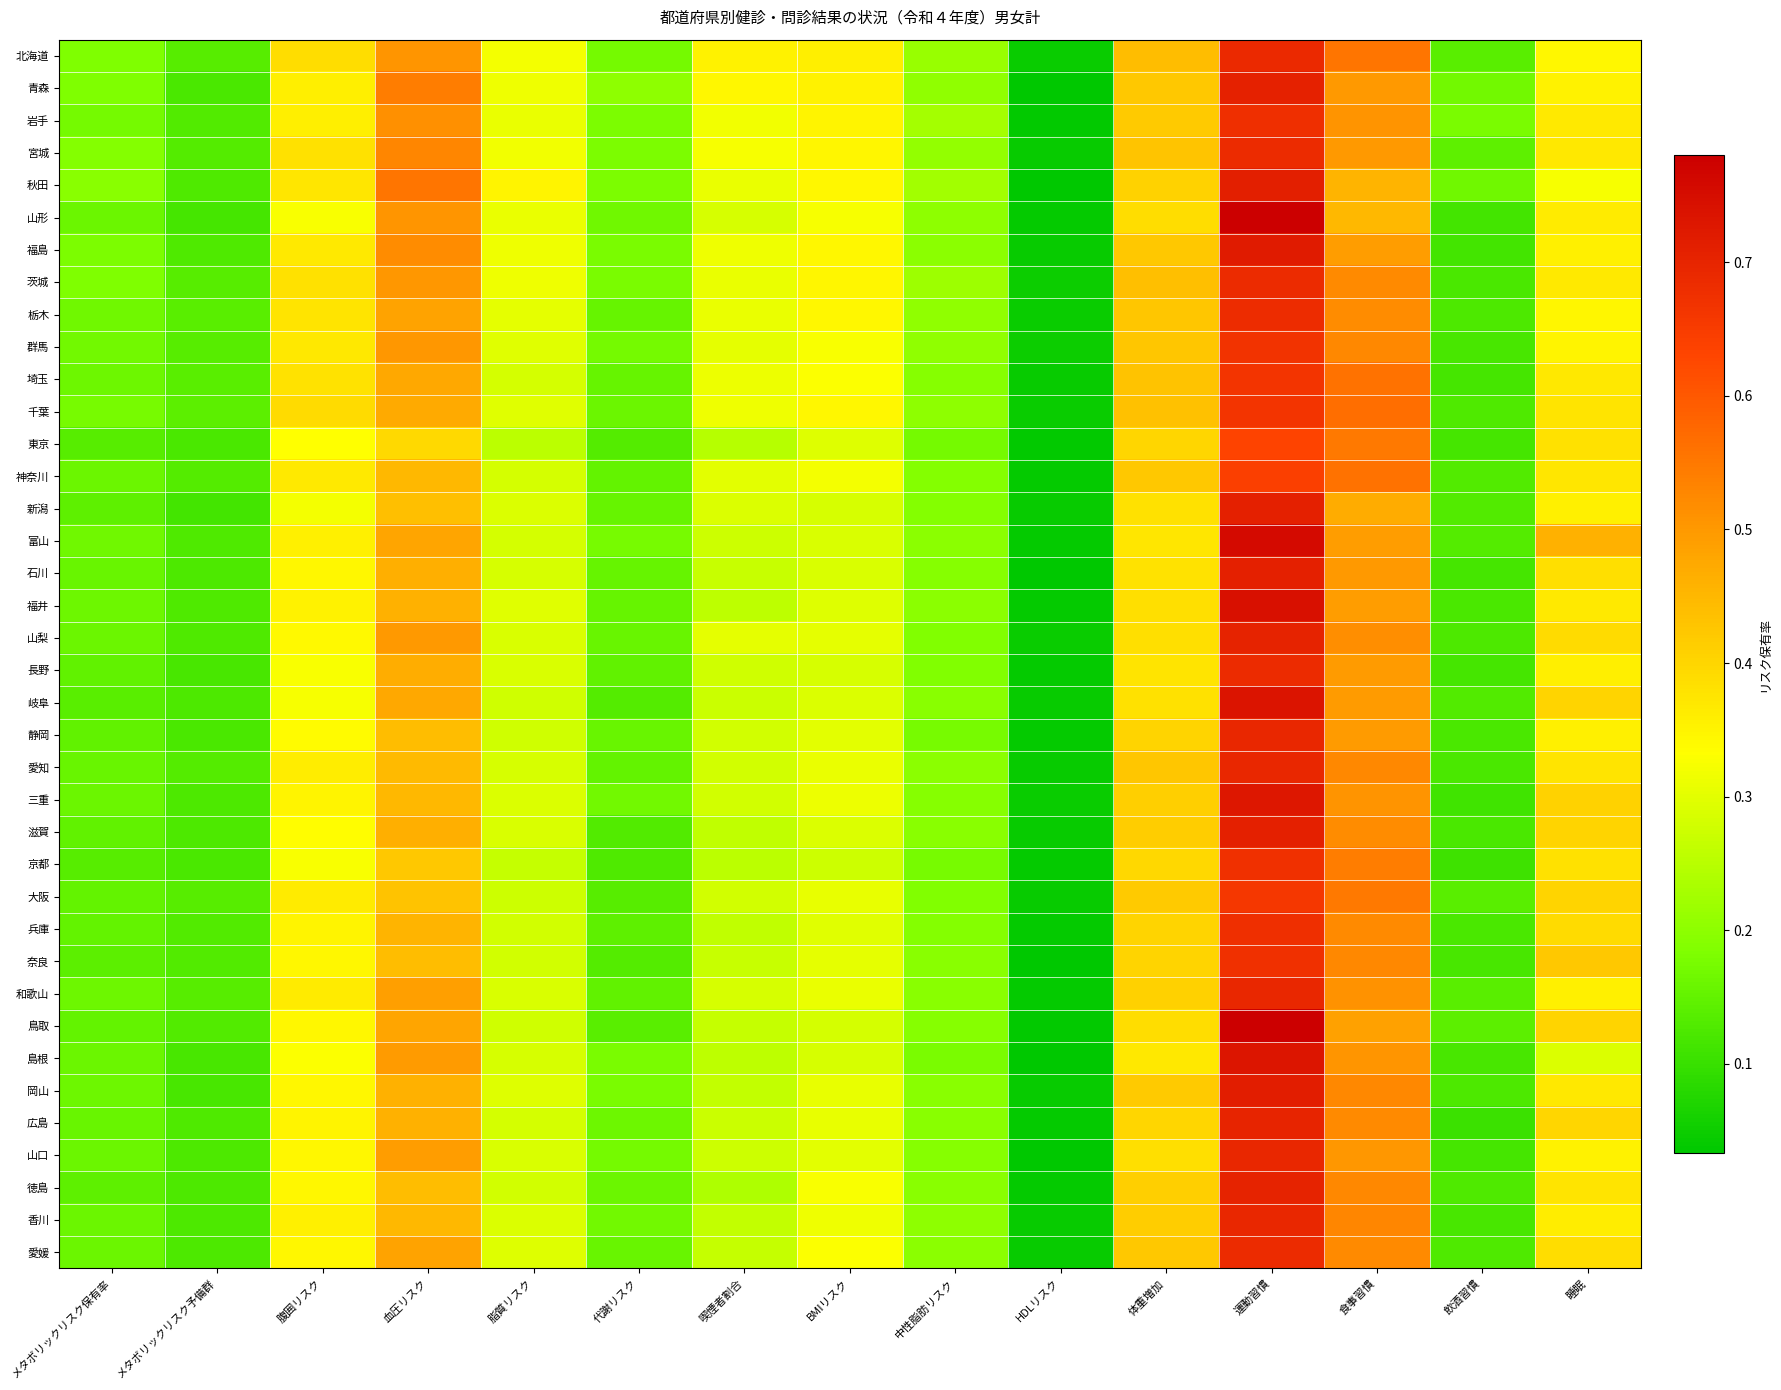

Reading left to right, what are all the values shown in this chart?

北海道: メタボリックリスク保有率=0.2	メタボリックリスク予備群=0.1	腹囲リスク=0.4	血圧リスク=0.5	脂質リスク=0.3	代謝リスク=0.2	喫煙者割合=0.4	BMIリスク=0.4	中性脂肪リスク=0.2	HDLリスク=0.0	体重増加=0.4	運動習慣=0.7	食事習慣=0.6	飲酒習慣=0.1	睡眠=0.3
青森: メタボリックリスク保有率=0.2	メタボリックリスク予備群=0.1	腹囲リスク=0.4	血圧リスク=0.5	脂質リスク=0.3	代謝リスク=0.2	喫煙者割合=0.3	BMIリスク=0.4	中性脂肪リスク=0.2	HDLリスク=0.0	体重増加=0.4	運動習慣=0.7	食事習慣=0.5	飲酒習慣=0.2	睡眠=0.4
岩手: メタボリックリスク保有率=0.2	メタボリックリスク予備群=0.1	腹囲リスク=0.4	血圧リスク=0.5	脂質リスク=0.3	代謝リスク=0.2	喫煙者割合=0.3	BMIリスク=0.4	中性脂肪リスク=0.2	HDLリスク=0.0	体重増加=0.4	運動習慣=0.7	食事習慣=0.5	飲酒習慣=0.2	睡眠=0.4
宮城: メタボリックリスク保有率=0.2	メタボリックリスク予備群=0.1	腹囲リスク=0.4	血圧リスク=0.5	脂質リスク=0.3	代謝リスク=0.2	喫煙者割合=0.3	BMIリスク=0.3	中性脂肪リスク=0.2	HDLリスク=0.0	体重増加=0.4	運動習慣=0.7	食事習慣=0.5	飲酒習慣=0.1	睡眠=0.4
秋田: メタボリックリスク保有率=0.2	メタボリックリスク予備群=0.1	腹囲リスク=0.4	血圧リスク=0.6	脂質リスク=0.3	代謝リスク=0.2	喫煙者割合=0.3	BMIリスク=0.3	中性脂肪リスク=0.2	HDLリスク=0.0	体重増加=0.4	運動習慣=0.7	食事習慣=0.5	飲酒習慣=0.2	睡眠=0.3
山形: メタボリックリスク保有率=0.2	メタボリックリスク予備群=0.1	腹囲リスク=0.3	血圧リスク=0.5	脂質リスク=0.3	代謝リスク=0.2	喫煙者割合=0.3	BMIリスク=0.3	中性脂肪リスク=0.2	HDLリスク=0.0	体重増加=0.4	運動習慣=0.8	食事習慣=0.4	飲酒習慣=0.1	睡眠=0.4
福島: メタボリックリスク保有率=0.2	メタボリックリスク予備群=0.1	腹囲リスク=0.4	血圧リスク=0.5	脂質リスク=0.3	代謝リスク=0.2	喫煙者割合=0.3	BMIリスク=0.3	中性脂肪リスク=0.2	HDLリスク=0.0	体重増加=0.4	運動習慣=0.7	食事習慣=0.5	飲酒習慣=0.1	睡眠=0.4
茨城: メタボリックリスク保有率=0.2	メタボリックリスク予備群=0.1	腹囲リスク=0.4	血圧リスク=0.5	脂質リスク=0.3	代謝リスク=0.2	喫煙者割合=0.3	BMIリスク=0.3	中性脂肪リスク=0.2	HDLリスク=0.0	体重増加=0.4	運動習慣=0.7	食事習慣=0.5	飲酒習慣=0.1	睡眠=0.4
栃木: メタボリックリスク保有率=0.2	メタボリックリスク予備群=0.1	腹囲リスク=0.4	血圧リスク=0.5	脂質リスク=0.3	代謝リスク=0.2	喫煙者割合=0.3	BMIリスク=0.3	中性脂肪リスク=0.2	HDLリスク=0.0	体重増加=0.4	運動習慣=0.7	食事習慣=0.5	飲酒習慣=0.1	睡眠=0.3
群馬: メタボリックリスク保有率=0.2	メタボリックリスク予備群=0.1	腹囲リスク=0.4	血圧リスク=0.5	脂質リスク=0.3	代謝リスク=0.2	喫煙者割合=0.3	BMIリスク=0.3	中性脂肪リスク=0.2	HDLリスク=0.0	体重増加=0.4	運動習慣=0.7	食事習慣=0.5	飲酒習慣=0.1	睡眠=0.4
埼玉: メタボリックリスク保有率=0.2	メタボリックリスク予備群=0.1	腹囲リスク=0.4	血圧リスク=0.5	脂質リスク=0.3	代謝リスク=0.2	喫煙者割合=0.3	BMIリスク=0.3	中性脂肪リスク=0.2	HDLリスク=0.0	体重増加=0.4	運動習慣=0.7	食事習慣=0.6	飲酒習慣=0.1	睡眠=0.4
千葉: メタボリックリスク保有率=0.2	メタボリックリスク予備群=0.1	腹囲リスク=0.4	血圧リスク=0.5	脂質リスク=0.3	代謝リスク=0.2	喫煙者割合=0.3	BMIリスク=0.3	中性脂肪リスク=0.2	HDLリスク=0.0	体重増加=0.4	運動習慣=0.7	食事習慣=0.6	飲酒習慣=0.1	睡眠=0.4
東京: メタボリックリスク保有率=0.1	メタボリックリスク予備群=0.1	腹囲リスク=0.3	血圧リスク=0.4	脂質リスク=0.3	代謝リスク=0.1	喫煙者割合=0.2	BMIリスク=0.3	中性脂肪リスク=0.2	HDLリスク=0.0	体重増加=0.4	運動習慣=0.6	食事習慣=0.5	飲酒習慣=0.1	睡眠=0.4
神奈川: メタボリックリスク保有率=0.2	メタボリックリスク予備群=0.1	腹囲リスク=0.4	血圧リスク=0.5	脂質リスク=0.3	代謝リスク=0.2	喫煙者割合=0.3	BMIリスク=0.3	中性脂肪リスク=0.2	HDLリスク=0.0	体重増加=0.4	運動習慣=0.6	食事習慣=0.6	飲酒習慣=0.1	睡眠=0.4
新潟: メタボリックリスク保有率=0.1	メタボリックリスク予備群=0.1	腹囲リスク=0.3	血圧リスク=0.4	脂質リスク=0.3	代謝リスク=0.2	喫煙者割合=0.3	BMIリスク=0.3	中性脂肪リスク=0.2	HDLリスク=0.0	体重増加=0.4	運動習慣=0.7	食事習慣=0.5	飲酒習慣=0.1	睡眠=0.4
富山: メタボリックリスク保有率=0.2	メタボリックリスク予備群=0.1	腹囲リスク=0.4	血圧リスク=0.5	脂質リスク=0.3	代謝リスク=0.2	喫煙者割合=0.3	BMIリスク=0.3	中性脂肪リスク=0.2	HDLリスク=0.0	体重増加=0.4	運動習慣=0.8	食事習慣=0.5	飲酒習慣=0.1	睡眠=0.5
石川: メタボリックリスク保有率=0.2	メタボリックリスク予備群=0.1	腹囲リスク=0.3	血圧リスク=0.5	脂質リスク=0.3	代謝リスク=0.2	喫煙者割合=0.3	BMIリスク=0.3	中性脂肪リスク=0.2	HDLリスク=0.0	体重増加=0.4	運動習慣=0.7	食事習慣=0.5	飲酒習慣=0.1	睡眠=0.4
福井: メタボリックリスク保有率=0.2	メタボリックリスク予備群=0.1	腹囲リスク=0.4	血圧リスク=0.5	脂質リスク=0.3	代謝リスク=0.2	喫煙者割合=0.3	BMIリスク=0.3	中性脂肪リスク=0.2	HDLリスク=0.0	体重増加=0.4	運動習慣=0.7	食事習慣=0.5	飲酒習慣=0.1	睡眠=0.4
山梨: メタボリックリスク保有率=0.2	メタボリックリスク予備群=0.1	腹囲リスク=0.3	血圧リスク=0.5	脂質リスク=0.3	代謝リスク=0.2	喫煙者割合=0.3	BMIリスク=0.3	中性脂肪リスク=0.2	HDLリスク=0.0	体重増加=0.4	運動習慣=0.7	食事習慣=0.5	飲酒習慣=0.1	睡眠=0.4
長野: メタボリックリスク保有率=0.1	メタボリックリスク予備群=0.1	腹囲リスク=0.3	血圧リスク=0.5	脂質リスク=0.3	代謝リスク=0.1	喫煙者割合=0.3	BMIリスク=0.3	中性脂肪リスク=0.2	HDLリスク=0.0	体重増加=0.4	運動習慣=0.7	食事習慣=0.5	飲酒習慣=0.1	睡眠=0.4
岐阜: メタボリックリスク保有率=0.1	メタボリックリスク予備群=0.1	腹囲リスク=0.3	血圧リスク=0.5	脂質リスク=0.3	代謝リスク=0.1	喫煙者割合=0.3	BMIリスク=0.3	中性脂肪リスク=0.2	HDLリスク=0.0	体重増加=0.4	運動習慣=0.7	食事習慣=0.5	飲酒習慣=0.1	睡眠=0.4
静岡: メタボリックリスク保有率=0.1	メタボリックリスク予備群=0.1	腹囲リスク=0.3	血圧リスク=0.4	脂質リスク=0.3	代謝リスク=0.2	喫煙者割合=0.3	BMIリスク=0.3	中性脂肪リスク=0.2	HDLリスク=0.0	体重増加=0.4	運動習慣=0.7	食事習慣=0.5	飲酒習慣=0.1	睡眠=0.4
愛知: メタボリックリスク保有率=0.2	メタボリックリスク予備群=0.1	腹囲リスク=0.4	血圧リスク=0.4	脂質リスク=0.3	代謝リスク=0.2	喫煙者割合=0.3	BMIリスク=0.3	中性脂肪リスク=0.2	HDLリスク=0.0	体重増加=0.4	運動習慣=0.7	食事習慣=0.5	飲酒習慣=0.1	睡眠=0.4
三重: メタボリックリスク保有率=0.2	メタボリックリスク予備群=0.1	腹囲リスク=0.3	血圧リスク=0.5	脂質リスク=0.3	代謝リスク=0.2	喫煙者割合=0.3	BMIリスク=0.3	中性脂肪リスク=0.2	HDLリスク=0.0	体重増加=0.4	運動習慣=0.7	食事習慣=0.5	飲酒習慣=0.1	睡眠=0.4
滋賀: メタボリックリスク保有率=0.1	メタボリックリスク予備群=0.1	腹囲リスク=0.3	血圧リスク=0.5	脂質リスク=0.3	代謝リスク=0.1	喫煙者割合=0.3	BMIリスク=0.3	中性脂肪リスク=0.2	HDLリスク=0.0	体重増加=0.4	運動習慣=0.7	食事習慣=0.5	飲酒習慣=0.1	睡眠=0.4
京都: メタボリックリスク保有率=0.1	メタボリックリスク予備群=0.1	腹囲リスク=0.3	血圧リスク=0.4	脂質リスク=0.3	代謝リスク=0.1	喫煙者割合=0.3	BMIリスク=0.3	中性脂肪リスク=0.2	HDLリスク=0.0	体重増加=0.4	運動習慣=0.7	食事習慣=0.5	飲酒習慣=0.1	睡眠=0.4
大阪: メタボリックリスク保有率=0.2	メタボリックリスク予備群=0.1	腹囲リスク=0.4	血圧リスク=0.4	脂質リスク=0.3	代謝リスク=0.1	喫煙者割合=0.3	BMIリスク=0.3	中性脂肪リスク=0.2	HDLリスク=0.0	体重増加=0.4	運動習慣=0.7	食事習慣=0.5	飲酒習慣=0.1	睡眠=0.4
兵庫: メタボリックリスク保有率=0.2	メタボリックリスク予備群=0.1	腹囲リスク=0.3	血圧リスク=0.5	脂質リスク=0.3	代謝リスク=0.1	喫煙者割合=0.3	BMIリスク=0.3	中性脂肪リスク=0.2	HDLリスク=0.0	体重増加=0.4	運動習慣=0.7	食事習慣=0.5	飲酒習慣=0.1	睡眠=0.4
奈良: メタボリックリスク保有率=0.1	メタボリックリスク予備群=0.1	腹囲リスク=0.3	血圧リスク=0.4	脂質リスク=0.3	代謝リスク=0.1	喫煙者割合=0.3	BMIリスク=0.3	中性脂肪リスク=0.2	HDLリスク=0.0	体重増加=0.4	運動習慣=0.7	食事習慣=0.5	飲酒習慣=0.1	睡眠=0.4
和歌山: メタボリックリスク保有率=0.2	メタボリックリスク予備群=0.1	腹囲リスク=0.4	血圧リスク=0.5	脂質リスク=0.3	代謝リスク=0.1	喫煙者割合=0.3	BMIリスク=0.3	中性脂肪リスク=0.2	HDLリスク=0.0	体重増加=0.4	運動習慣=0.7	食事習慣=0.5	飲酒習慣=0.1	睡眠=0.4
鳥取: メタボリックリスク保有率=0.2	メタボリックリスク予備群=0.1	腹囲リスク=0.3	血圧リスク=0.5	脂質リスク=0.3	代謝リスク=0.1	喫煙者割合=0.3	BMIリスク=0.3	中性脂肪リスク=0.2	HDLリスク=0.0	体重増加=0.4	運動習慣=0.8	食事習慣=0.5	飲酒習慣=0.1	睡眠=0.4
島根: メタボリックリスク保有率=0.2	メタボリックリスク予備群=0.1	腹囲リスク=0.3	血圧リスク=0.5	脂質リスク=0.3	代謝リスク=0.2	喫煙者割合=0.3	BMIリスク=0.3	中性脂肪リスク=0.2	HDLリスク=0.0	体重増加=0.4	運動習慣=0.7	食事習慣=0.5	飲酒習慣=0.1	睡眠=0.3
岡山: メタボリックリスク保有率=0.2	メタボリックリスク予備群=0.1	腹囲リスク=0.3	血圧リスク=0.5	脂質リスク=0.3	代謝リスク=0.2	喫煙者割合=0.3	BMIリスク=0.3	中性脂肪リスク=0.2	HDLリスク=0.0	体重増加=0.4	運動習慣=0.7	食事習慣=0.5	飲酒習慣=0.1	睡眠=0.4
広島: メタボリックリスク保有率=0.2	メタボリックリスク予備群=0.1	腹囲リスク=0.4	血圧リスク=0.5	脂質リスク=0.3	代謝リスク=0.2	喫煙者割合=0.3	BMIリスク=0.3	中性脂肪リスク=0.2	HDLリスク=0.0	体重増加=0.4	運動習慣=0.7	食事習慣=0.5	飲酒習慣=0.1	睡眠=0.4
山口: メタボリックリスク保有率=0.2	メタボリックリスク予備群=0.1	腹囲リスク=0.3	血圧リスク=0.5	脂質リスク=0.3	代謝リスク=0.2	喫煙者割合=0.3	BMIリスク=0.3	中性脂肪リスク=0.2	HDLリスク=0.0	体重増加=0.4	運動習慣=0.7	食事習慣=0.5	飲酒習慣=0.1	睡眠=0.4
徳島: メタボリックリスク保有率=0.1	メタボリックリスク予備群=0.1	腹囲リスク=0.3	血圧リスク=0.4	脂質リスク=0.3	代謝リスク=0.2	喫煙者割合=0.2	BMIリスク=0.3	中性脂肪リスク=0.2	HDLリスク=0.0	体重増加=0.4	運動習慣=0.7	食事習慣=0.5	飲酒習慣=0.1	睡眠=0.4
香川: メタボリックリスク保有率=0.2	メタボリックリスク予備群=0.1	腹囲リスク=0.4	血圧リスク=0.4	脂質リスク=0.3	代謝リスク=0.2	喫煙者割合=0.3	BMIリスク=0.3	中性脂肪リスク=0.2	HDLリスク=0.0	体重増加=0.4	運動習慣=0.7	食事習慣=0.5	飲酒習慣=0.1	睡眠=0.4
愛媛: メタボリックリスク保有率=0.2	メタボリックリスク予備群=0.1	腹囲リスク=0.3	血圧リスク=0.5	脂質リスク=0.3	代謝リスク=0.2	喫煙者割合=0.3	BMIリスク=0.3	中性脂肪リスク=0.2	HDLリスク=0.0	体重増加=0.4	運動習慣=0.7	食事習慣=0.5	飲酒習慣=0.1	睡眠=0.4